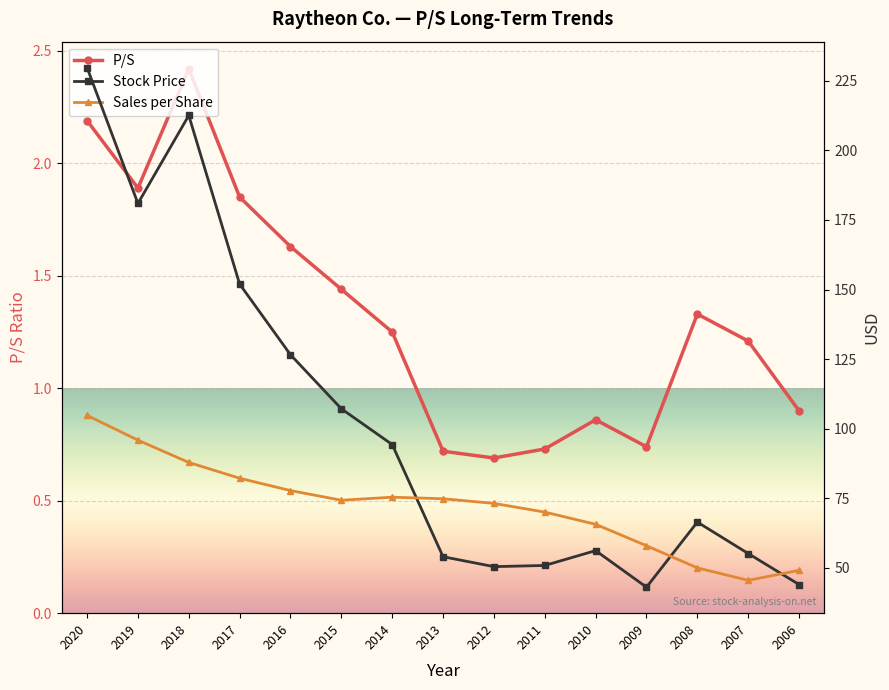

What is the total value across all series at 2017?

236.0